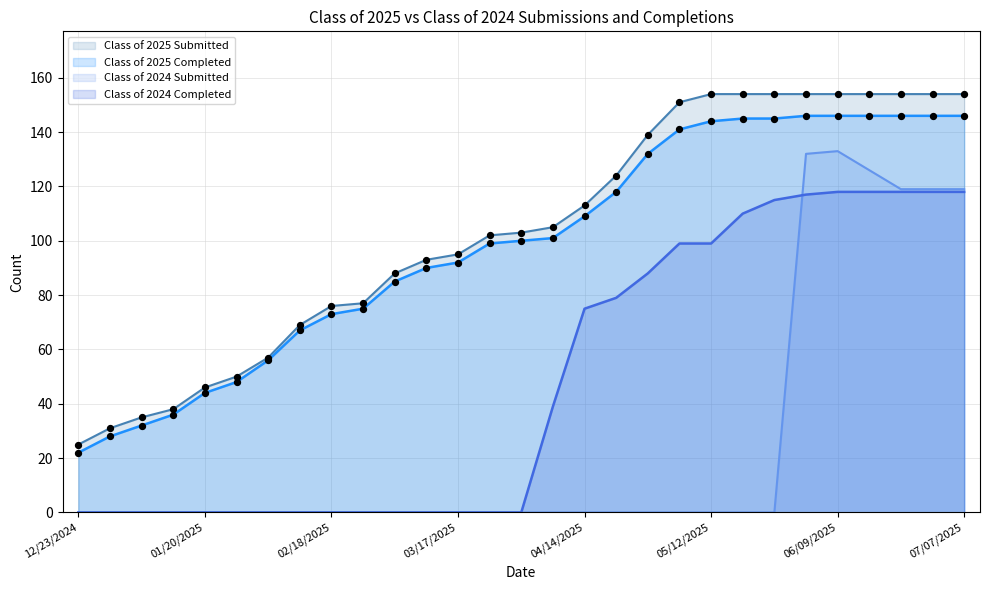

Which series contains the highest Y value?

Class of 2025 Submitted